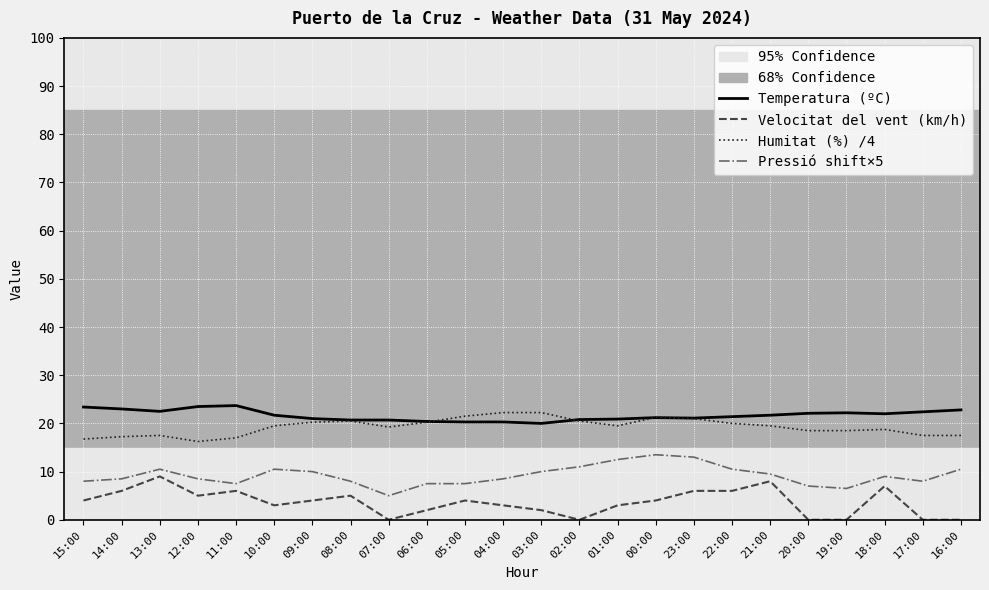

Is the value of Temperatura (ºC) at 05:00 greater than the value of Pressió shift×5 at 03:00?

Yes